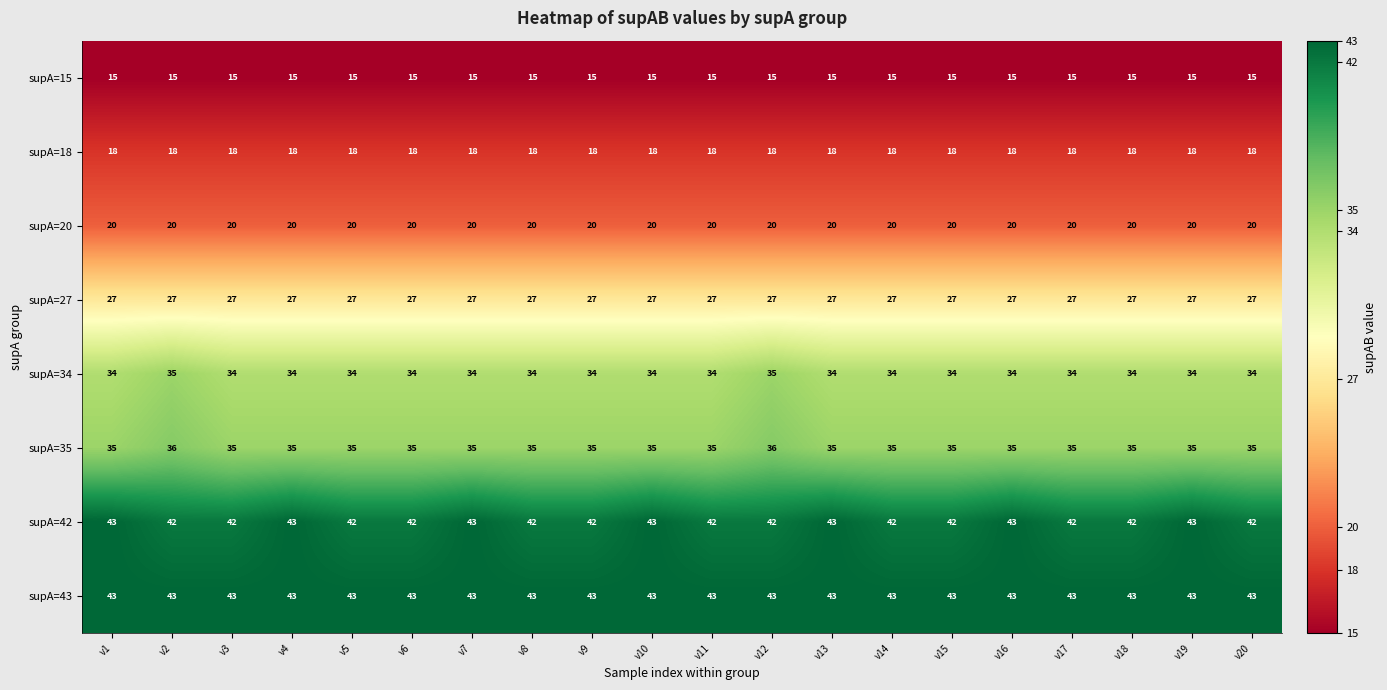

The supA=43 series shows 26 at v5. True or false?

False